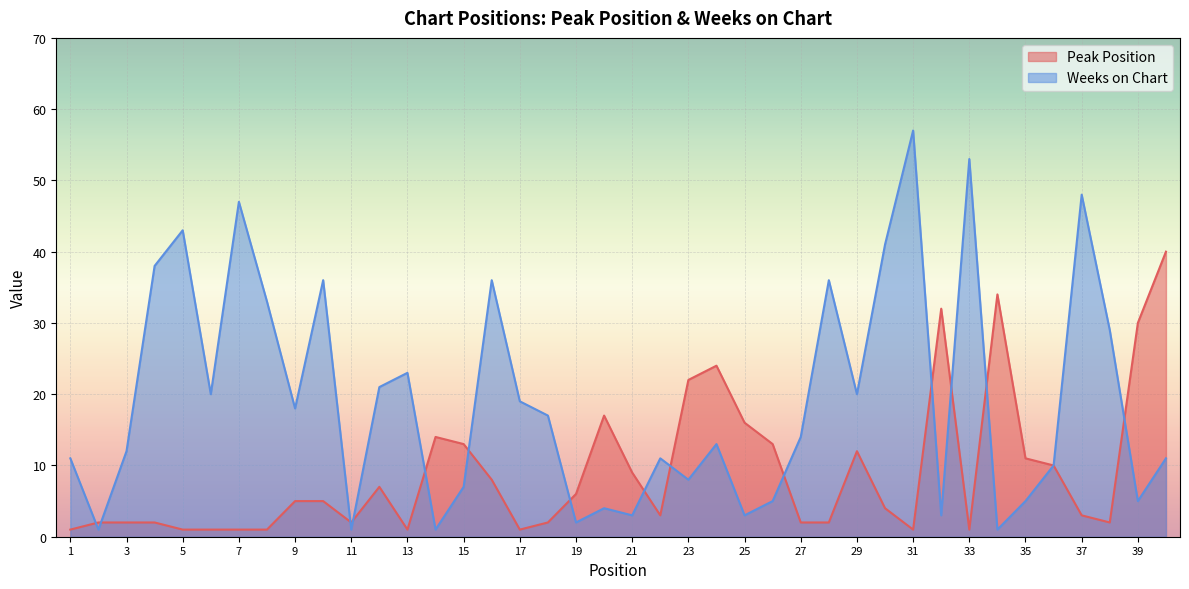

Where do Peak Position and Weeks on Chart first cross each other?

1 and 2